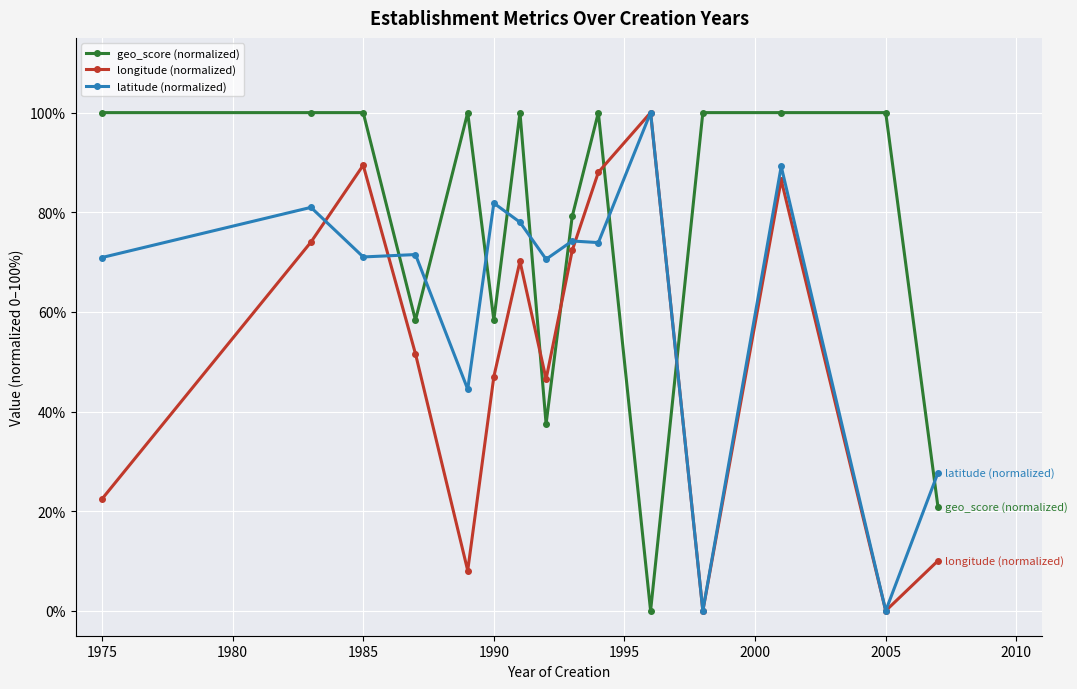

List the series in order of their peak value, lowest first.

geo_score (normalized), longitude (normalized), latitude (normalized)